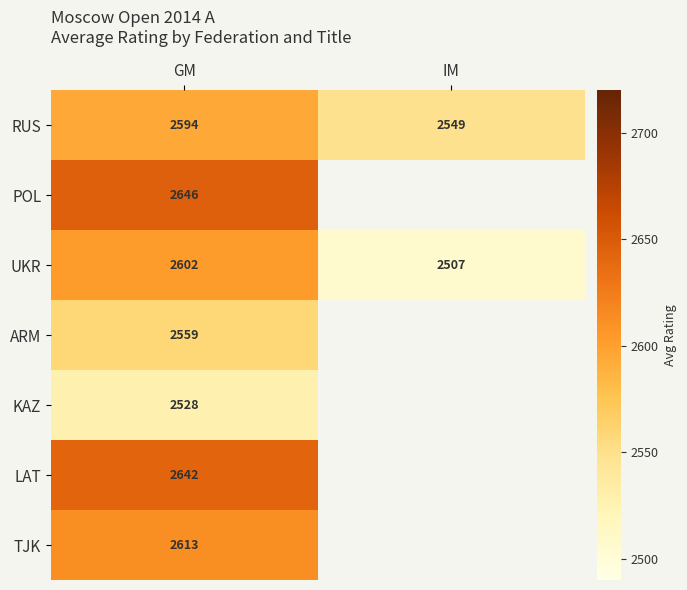

Which has a higher value, IM or GM?

GM